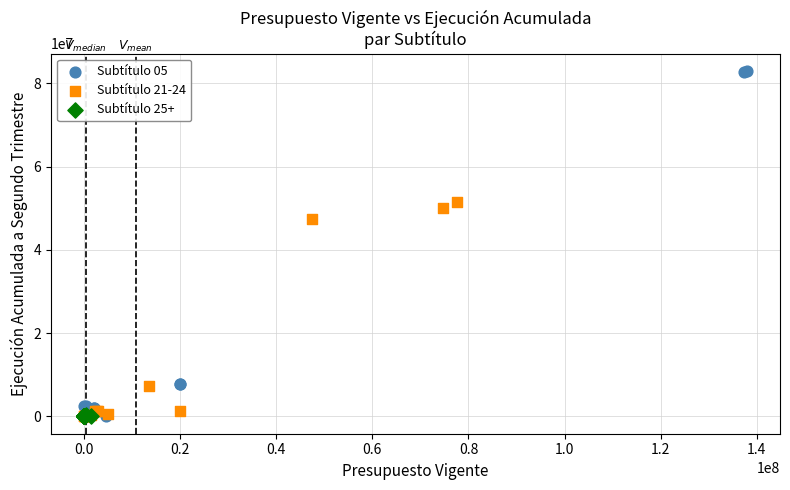

Which series contains the highest Y value?

Subtítulo 05